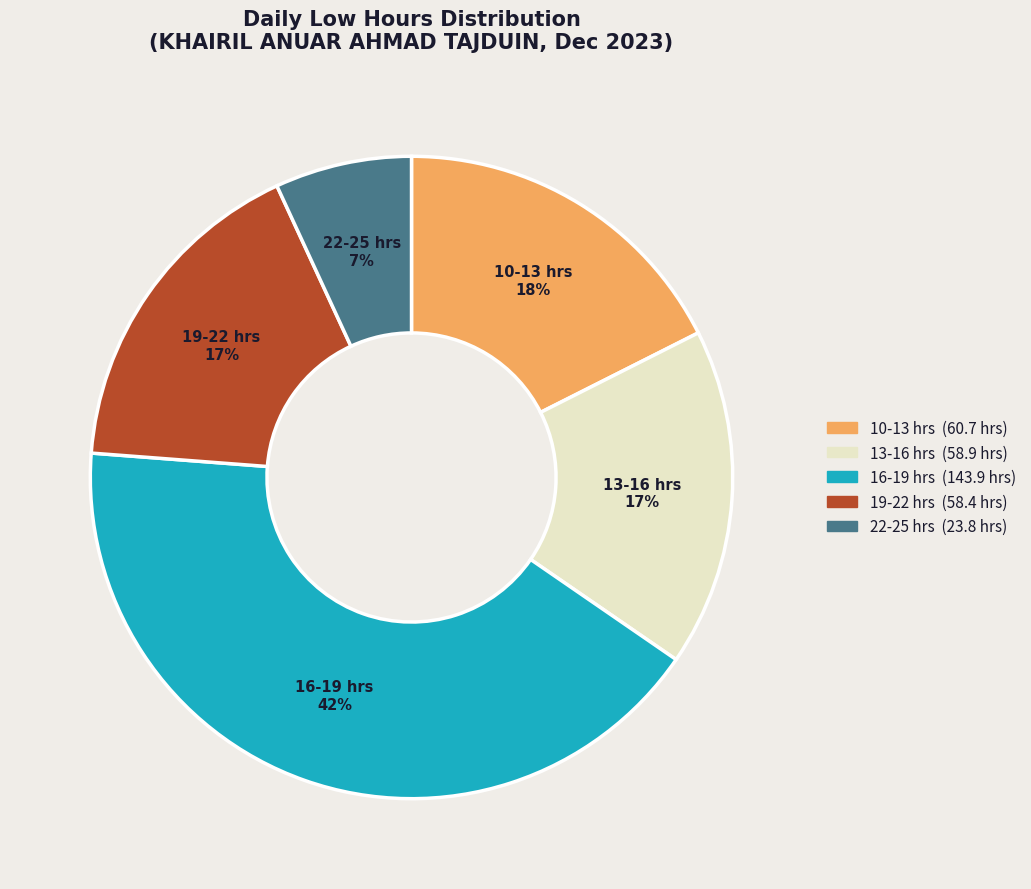

To the nearest percent, what is the average slice percentage?

20%